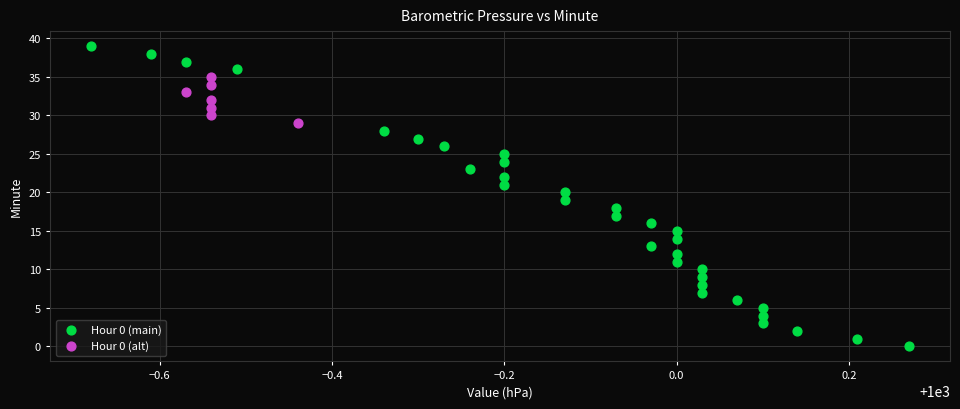

Which series reaches the maximum Y coordinate?

Hour 0 (main)